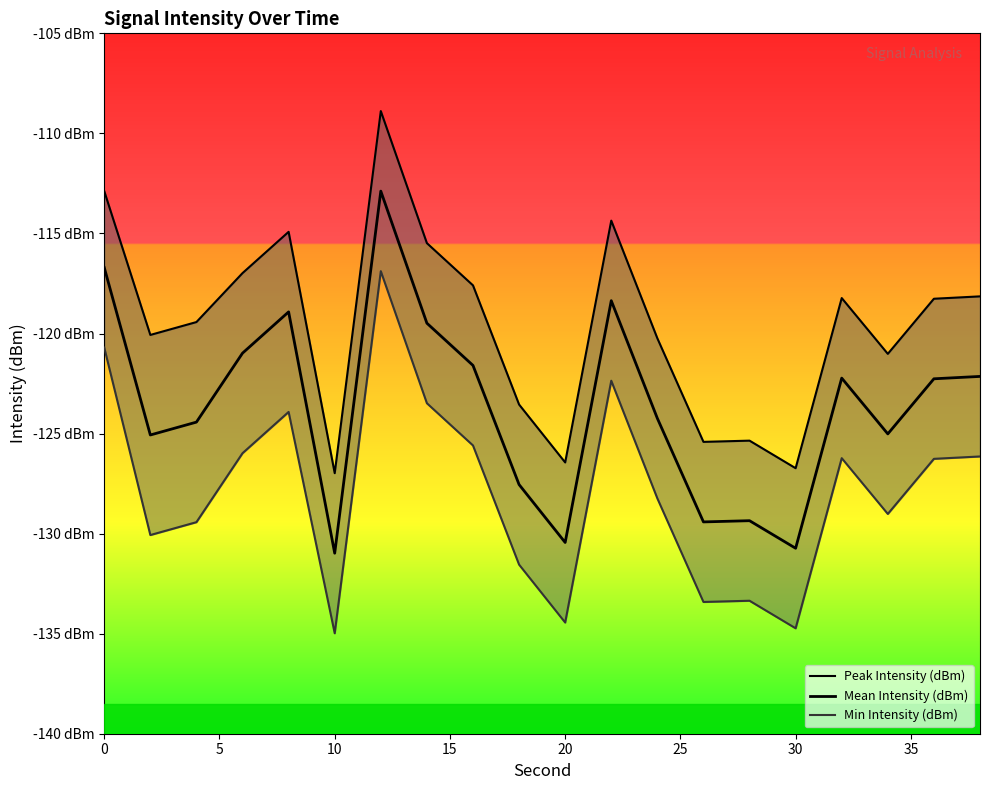

How many data points in Min Intensity (dBm) are above -126?

7